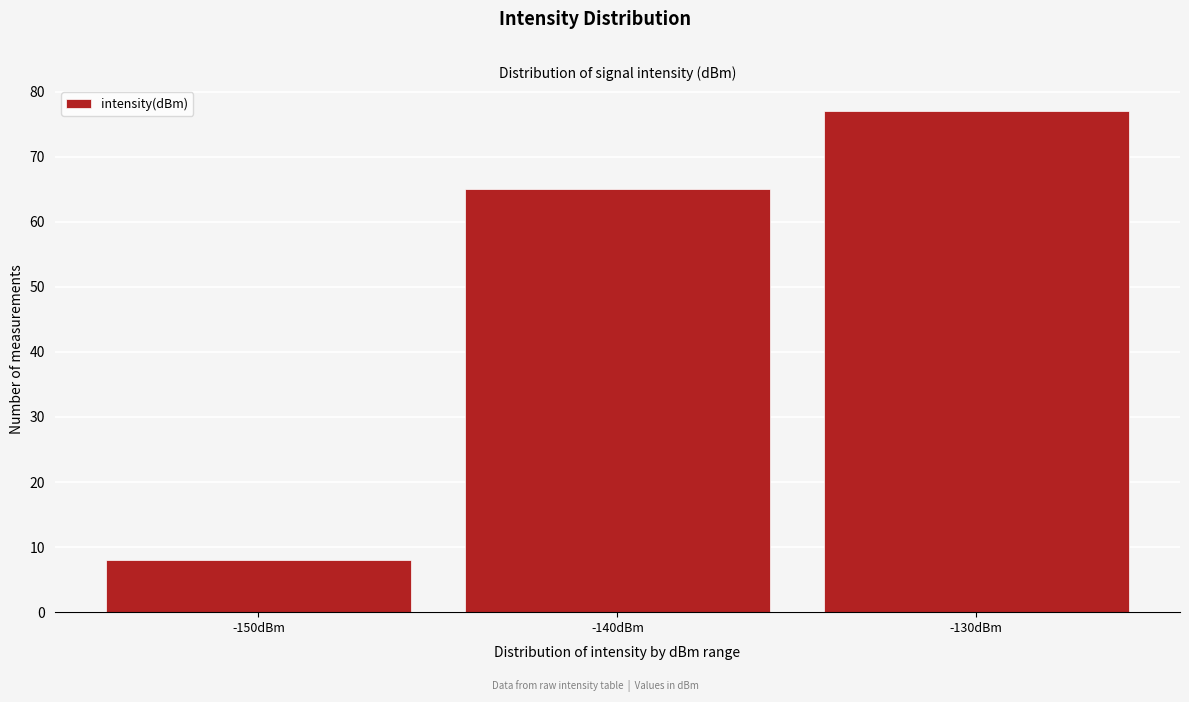

Reading left to right, what are all the values shown in this chart?

-150dBm=8	-140dBm=65	-130dBm=77